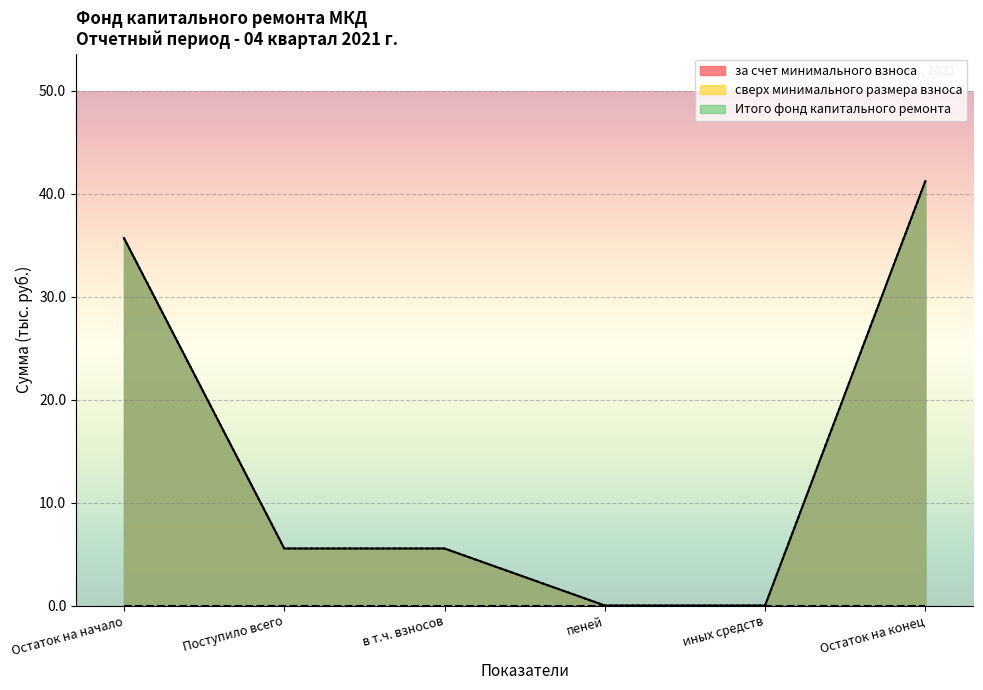

True or false: за счет минимального взноса has a value of 13.9 at иных средств.

False